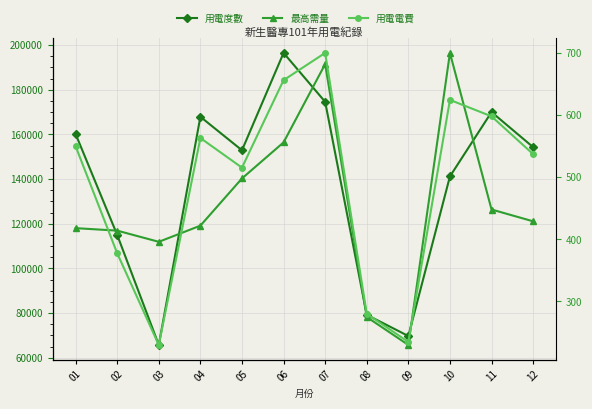

In 用電電費, how many points are lower than both neighbors (excluding endpoints)?

3